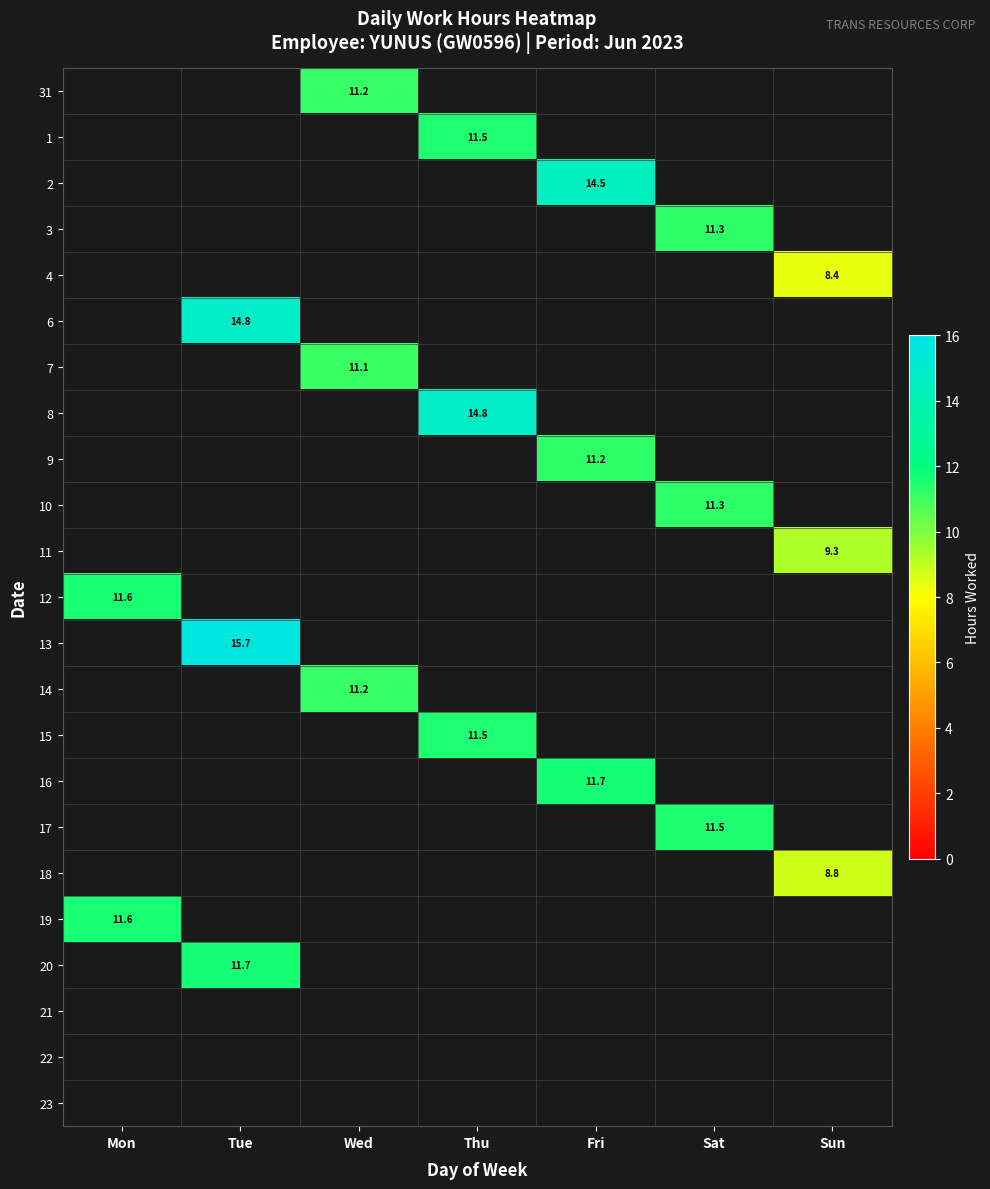

What is the greatest value displayed?

15.7